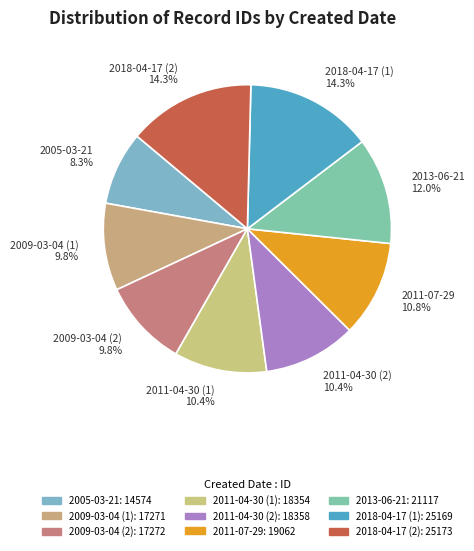

Is 2018-04-17 (1) the majority of the pie?

No